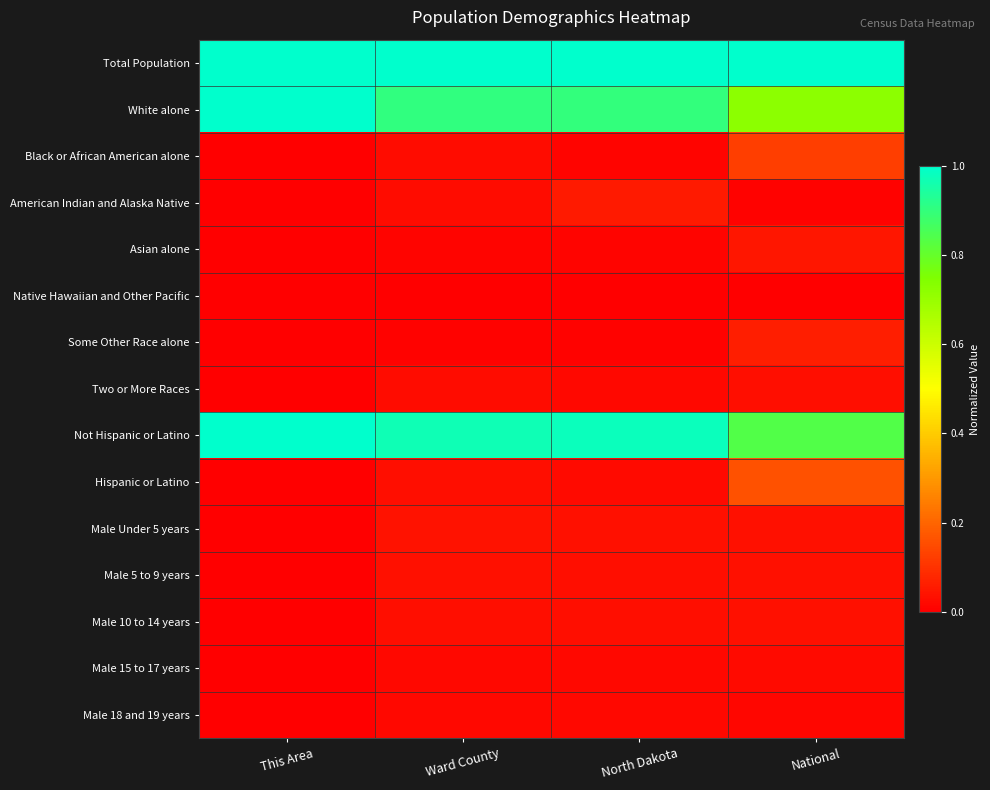

Reading right to left, extract all data points from this chart.

Total Population: National=1.0	North Dakota=1.0	Ward County=1.0	This Area=1.0
White alone: National=0.7	North Dakota=0.9	Ward County=0.9	This Area=1.0
Black or African American alone: National=0.1	North Dakota=0.0	Ward County=0.0	This Area=0.0
American Indian and Alaska Native: National=0.0	North Dakota=0.1	Ward County=0.0	This Area=0.0
Asian alone: National=0.0	North Dakota=0.0	Ward County=0.0	This Area=0.0
Native Hawaiian and Other Pacific: National=0.0	North Dakota=0.0	Ward County=0.0	This Area=0.0
Some Other Race alone: National=0.1	North Dakota=0.0	Ward County=0.0	This Area=0.0
Two or More Races: National=0.0	North Dakota=0.0	Ward County=0.0	This Area=0.0
Not Hispanic or Latino: National=0.8	North Dakota=1.0	Ward County=1.0	This Area=1.0
Hispanic or Latino: National=0.2	North Dakota=0.0	Ward County=0.0	This Area=0.0
Male Under 5 years: National=0.0	North Dakota=0.0	Ward County=0.0	This Area=0.0
Male 5 to 9 years: National=0.0	North Dakota=0.0	Ward County=0.0	This Area=0.0
Male 10 to 14 years: National=0.0	North Dakota=0.0	Ward County=0.0	This Area=0.0
Male 15 to 17 years: National=0.0	North Dakota=0.0	Ward County=0.0	This Area=0.0
Male 18 and 19 years: National=0.0	North Dakota=0.0	Ward County=0.0	This Area=0.0